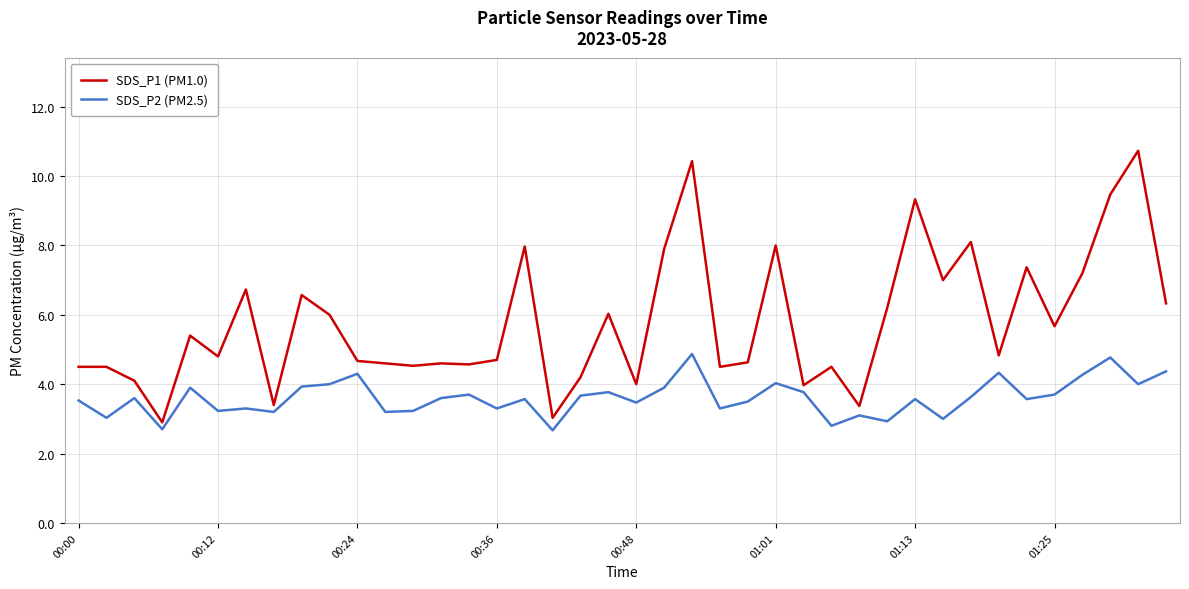

What is the sum of all SDS_P1 (PM1.0) values?

231.3